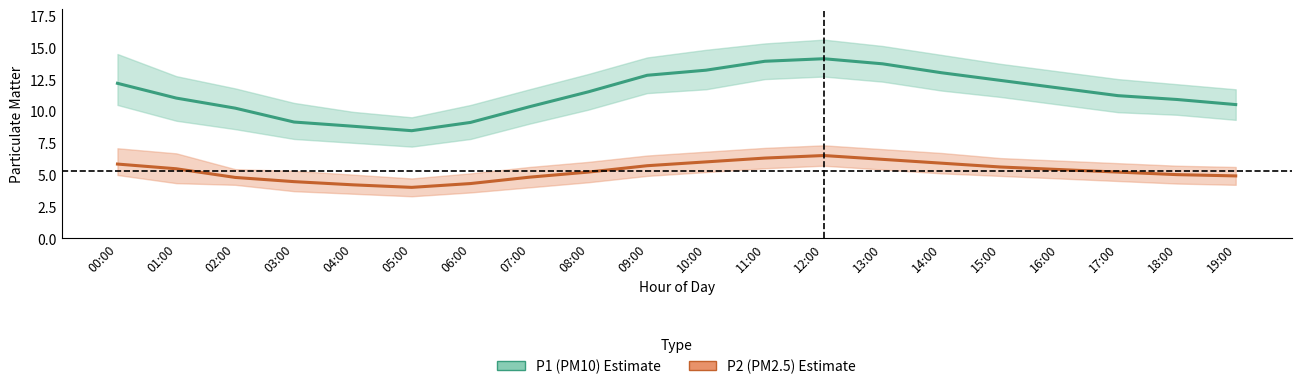

At which category does the chart reach its peak across all series?

12:00